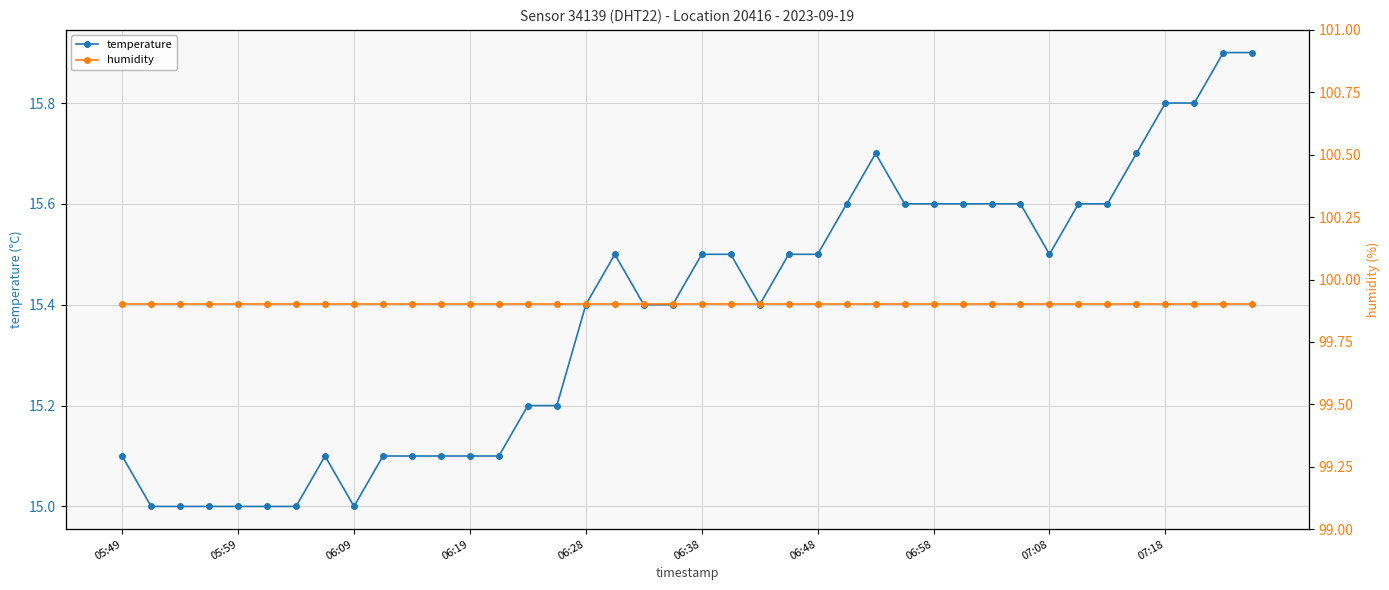

What are all the series names shown in the legend?

temperature, humidity